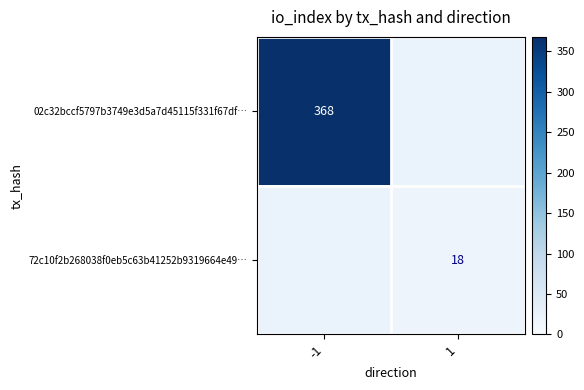

The 02c32bccf5797b3749e3d5a7d45115f331f67df… series shows 657 at -1. True or false?

False